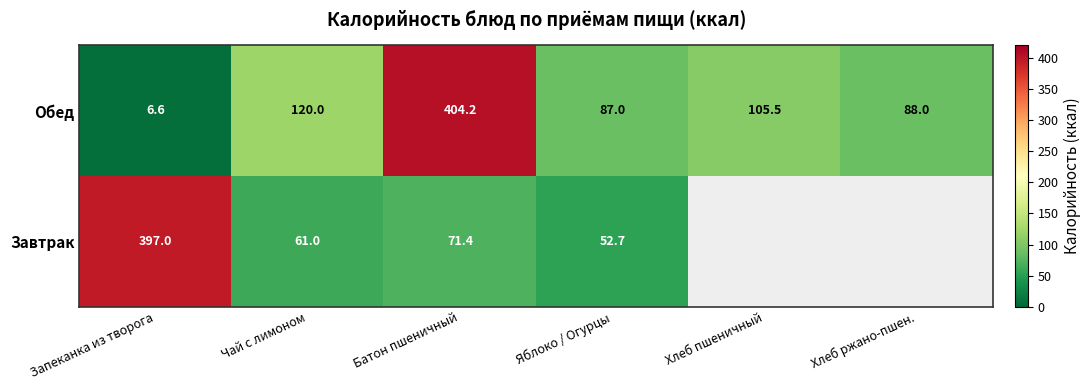

What is the difference between the highest and lowest values at Чай с лимоном?

59.0